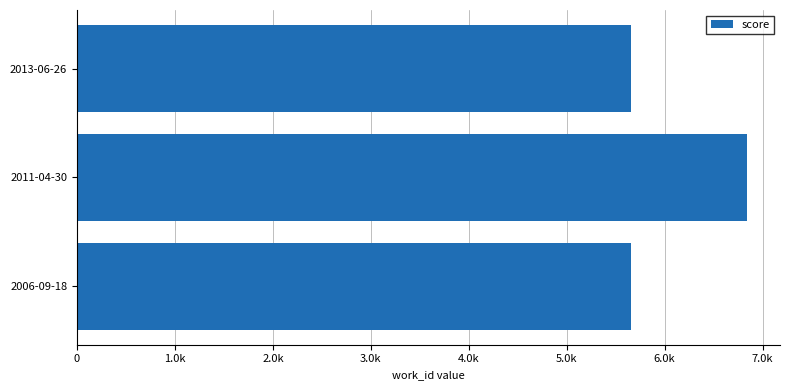

Are the bars horizontal?

Yes